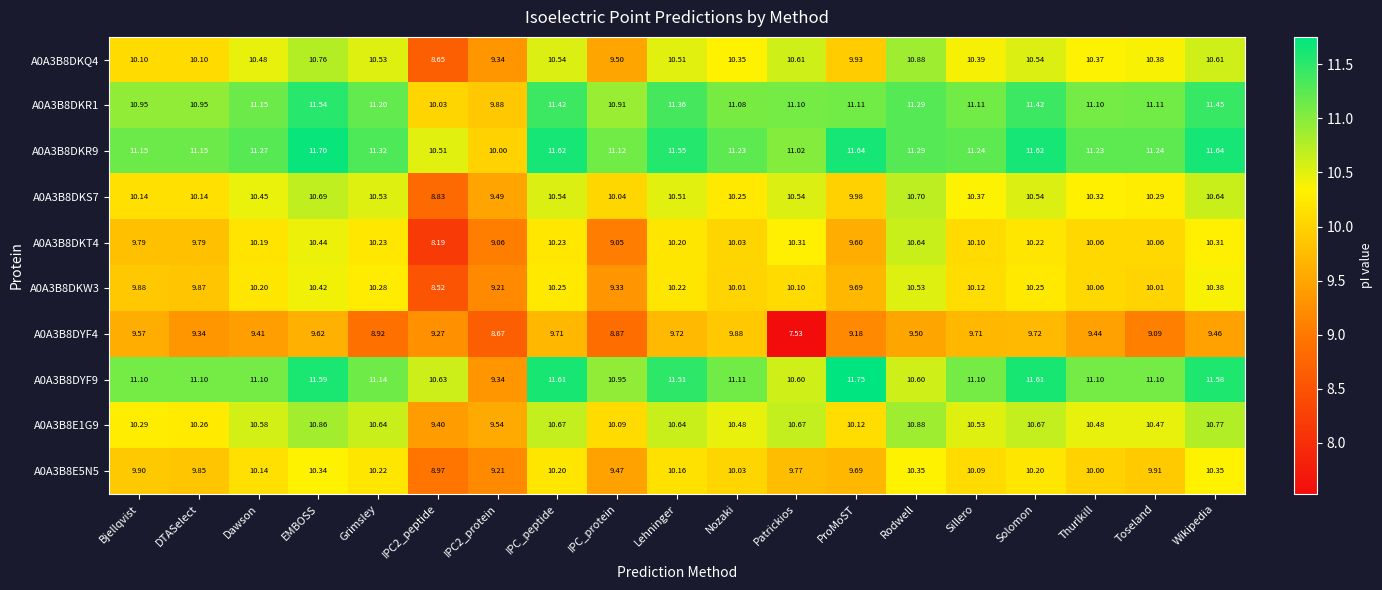

Where does the A0A3B8E1G9 series first go above 10?

Bjellqvist